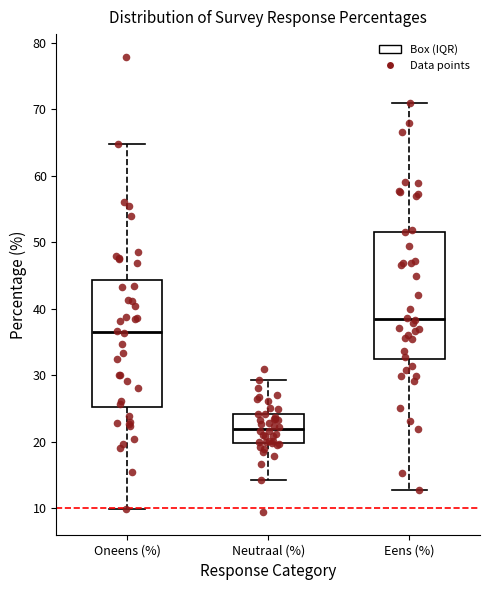

Reading left to right, transcribe this box plot: for each box, give where its median line is, the range the box spans, and where its two whiskers end, as read against the y-axis. The values are not printed on the chart, so give them approximately, as read against the axis.

Oneens (%): median 36, box 25 to 44, whiskers 10 to 65
Neutraal (%): median 22, box 20 to 24, whiskers 14 to 29
Eens (%): median 38, box 32 to 52, whiskers 13 to 71